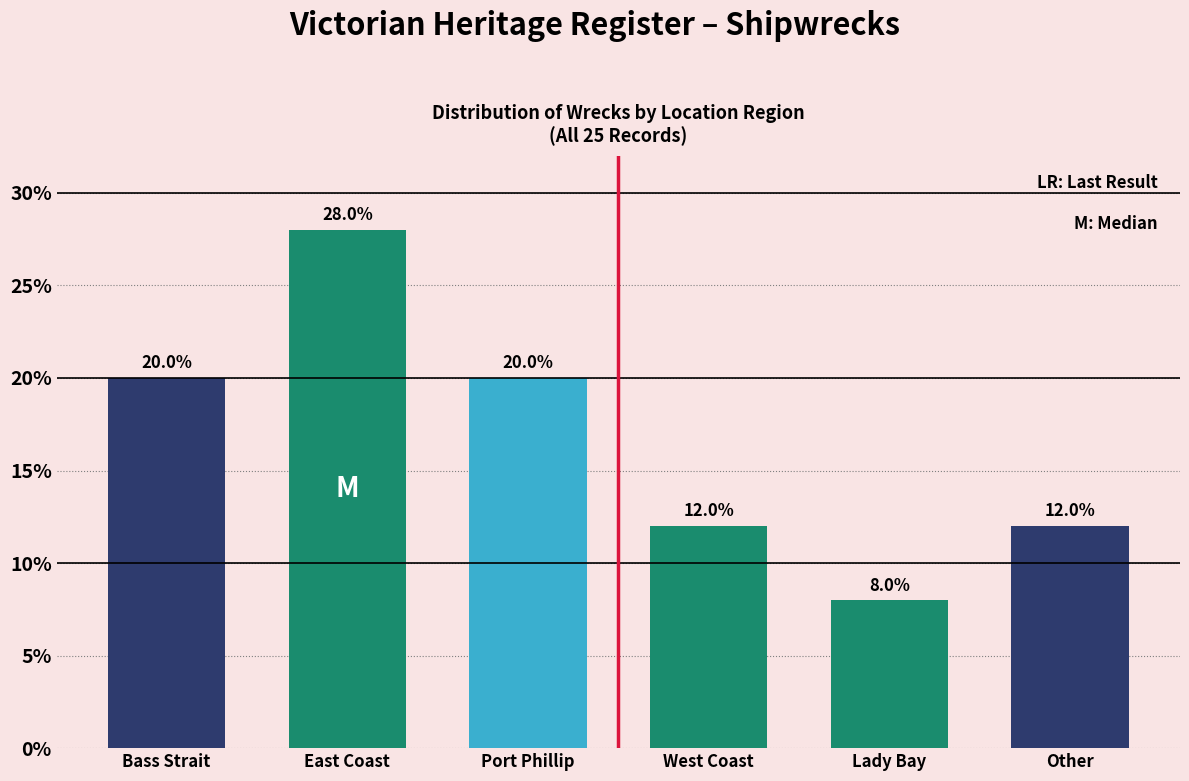

Reading left to right, transcribe all the data shown in this chart.

Bass Strait=20.0	East Coast=28.0	Port Phillip=20.0	West Coast=12.0	Lady Bay=8.0	Other=12.0